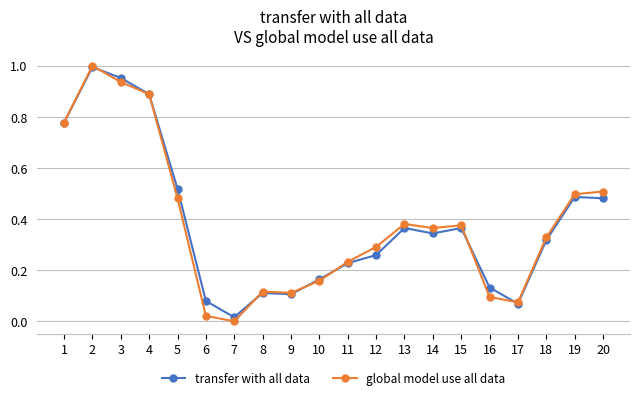

How many lines are shown in the chart?

2